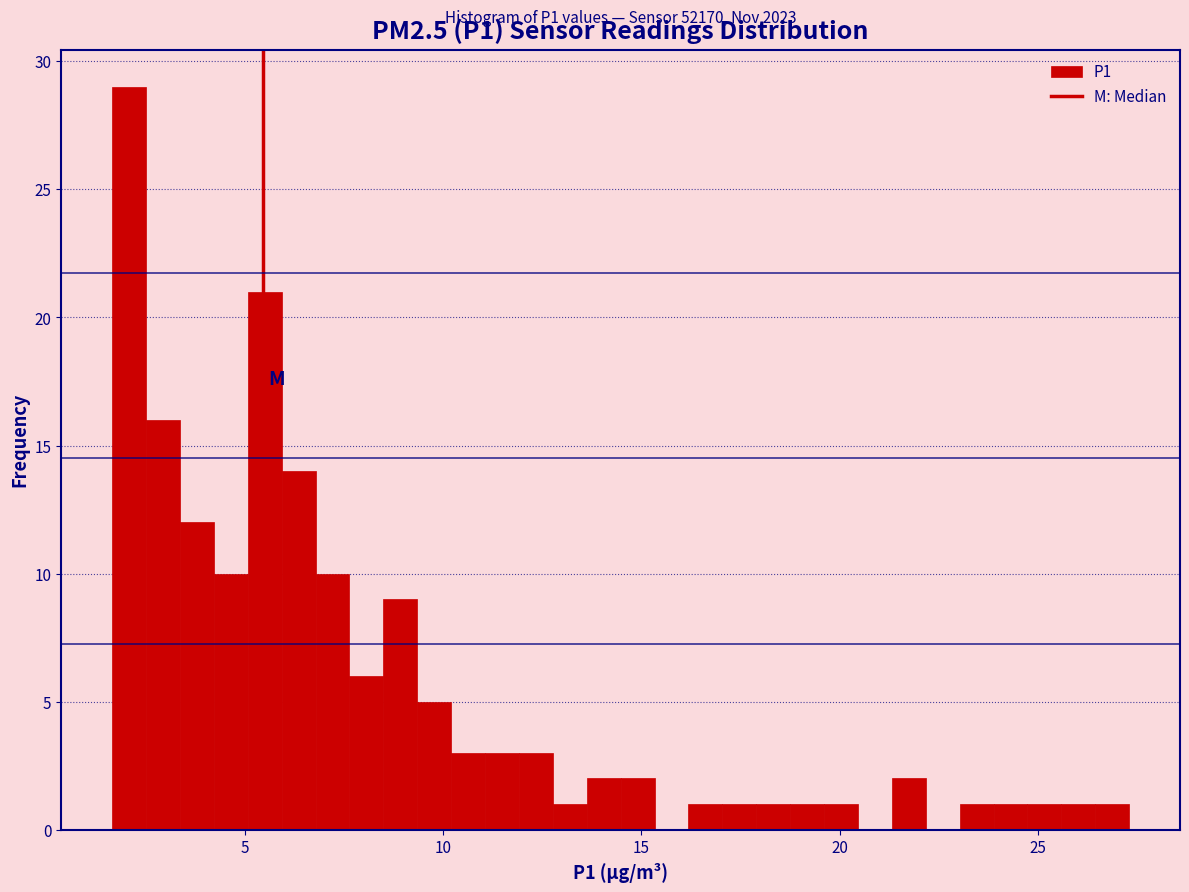

Around what value on the x-axis is the tallest bar? Give the approximate position of its centre, as read against the axis.

2.0